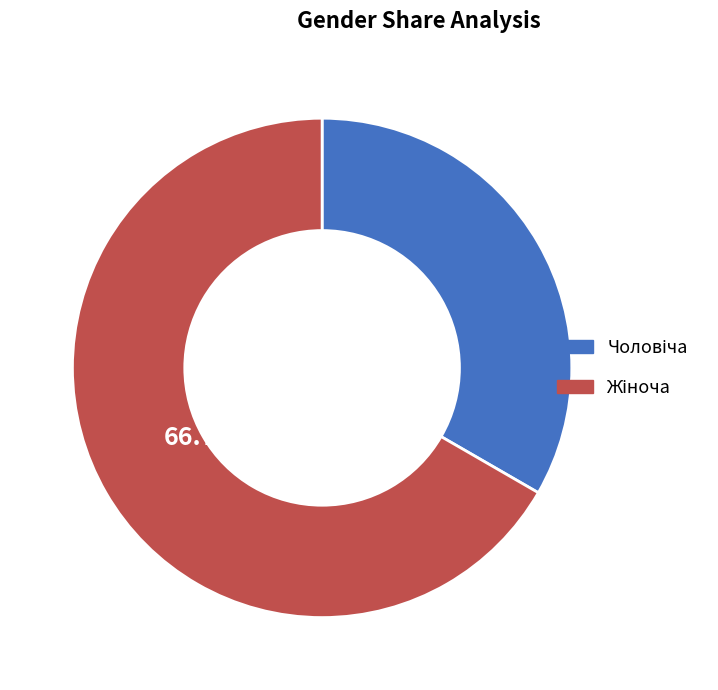

Does any single category account for the majority?

Yes